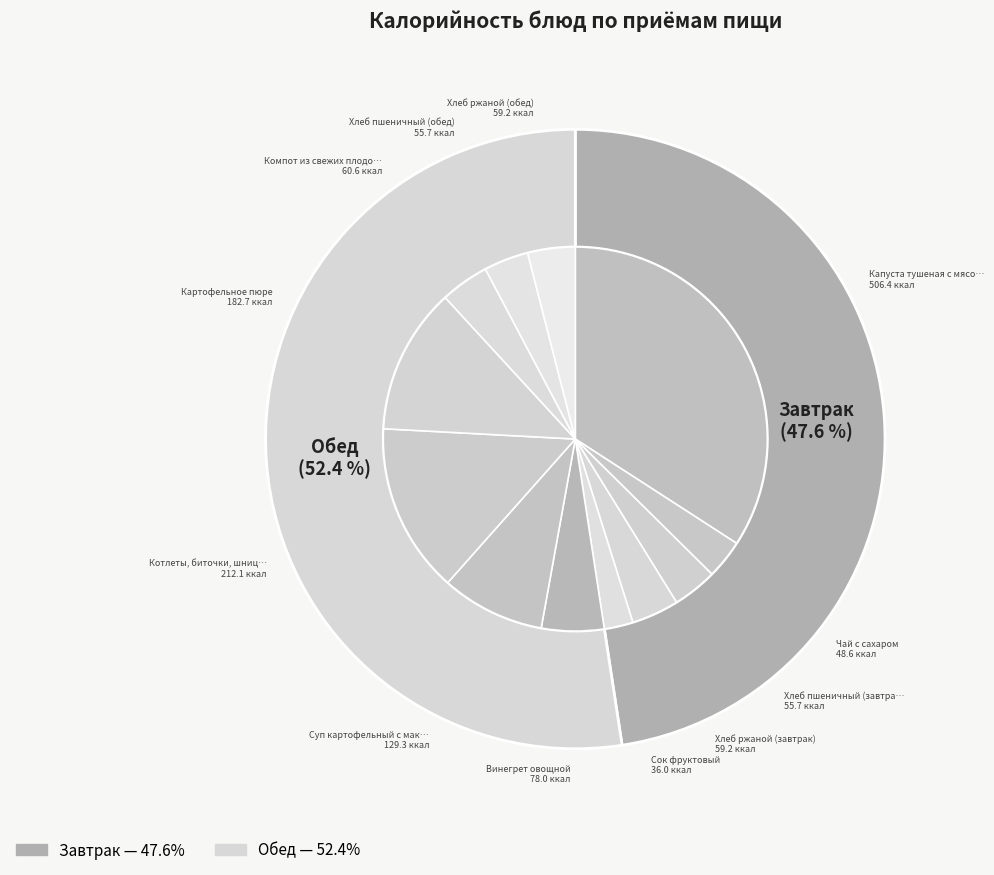

Does any single category account for the majority?

No